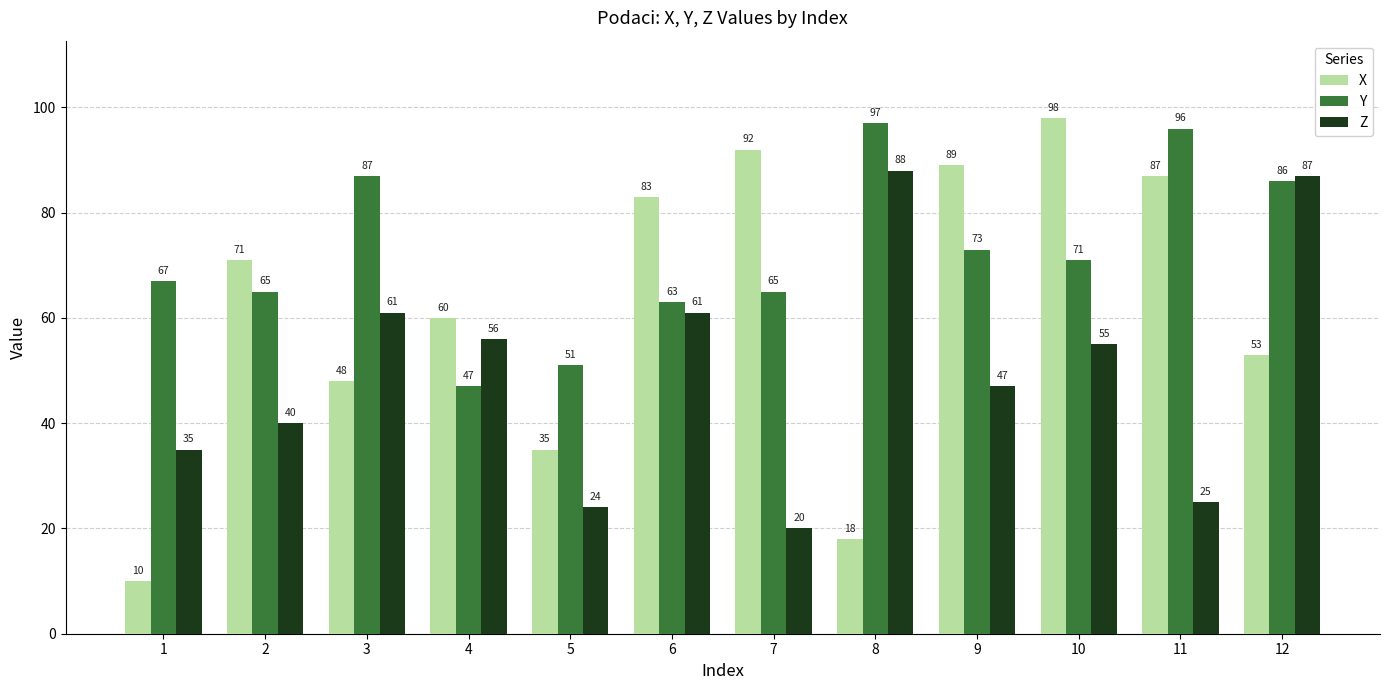

Count the number of data series in this chart.

3